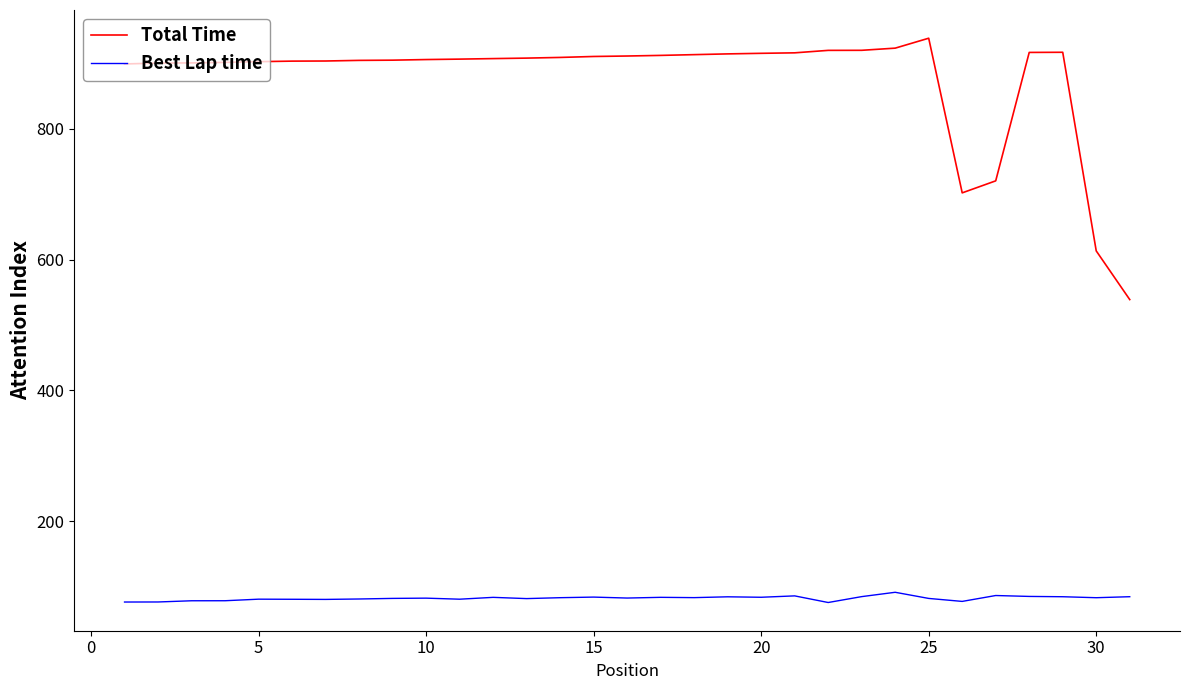

List the series in order of their peak value, highest first.

Total Time, Best Lap time